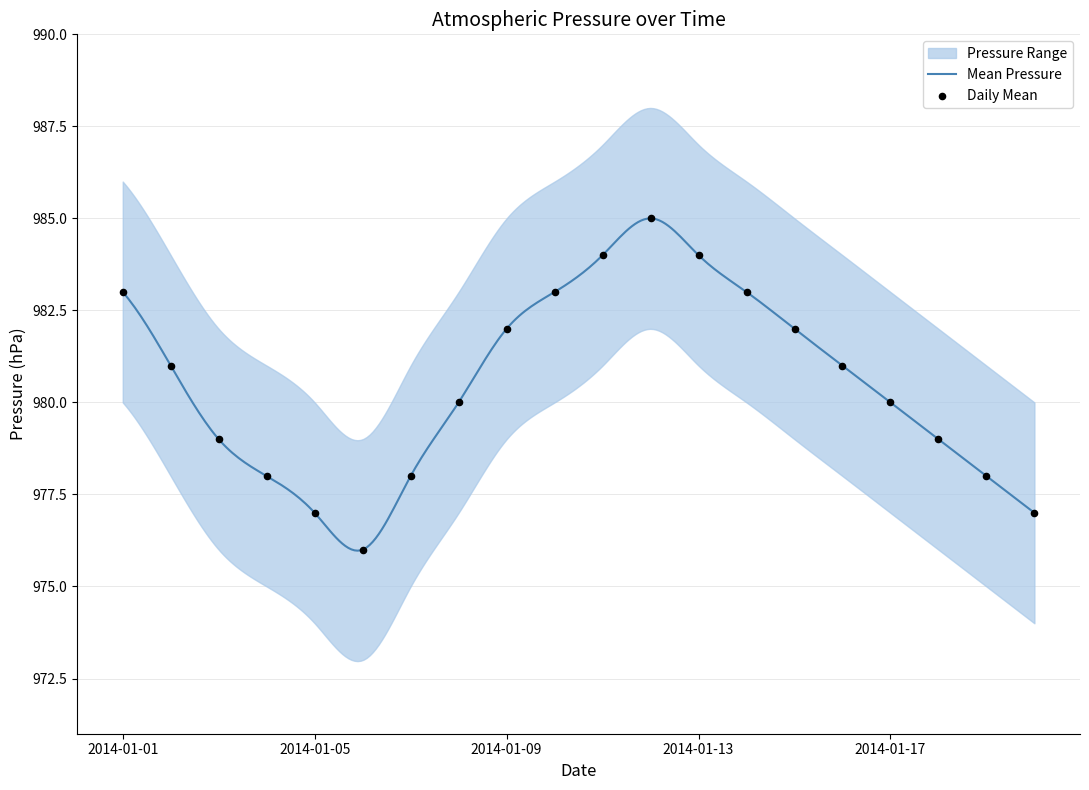

What is the maximum value for Mean Pressure?

985.0